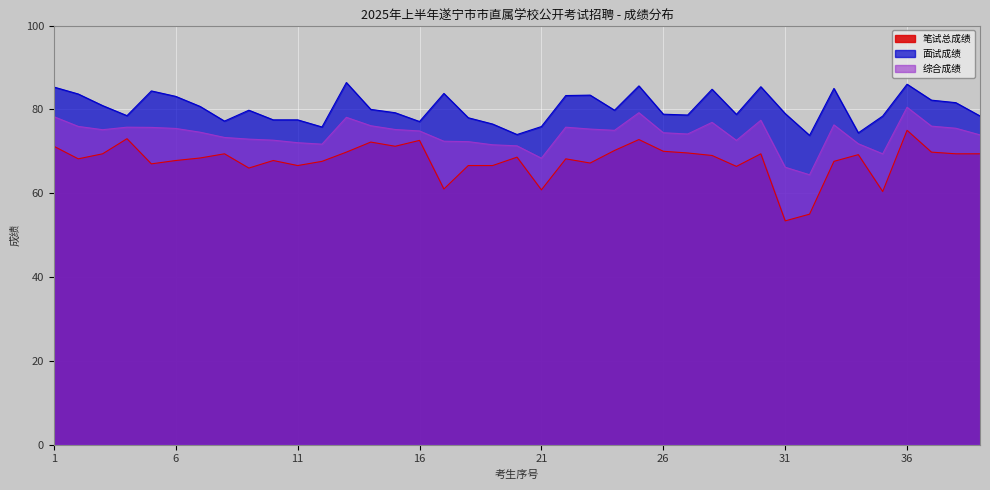

Rank the series at 26 from highest to lowest value.

面试成绩, 综合成绩, 笔试总成绩